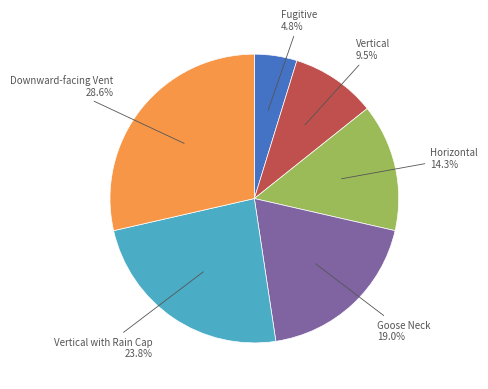

Between Goose Neck and Fugitive, which is larger?

Goose Neck